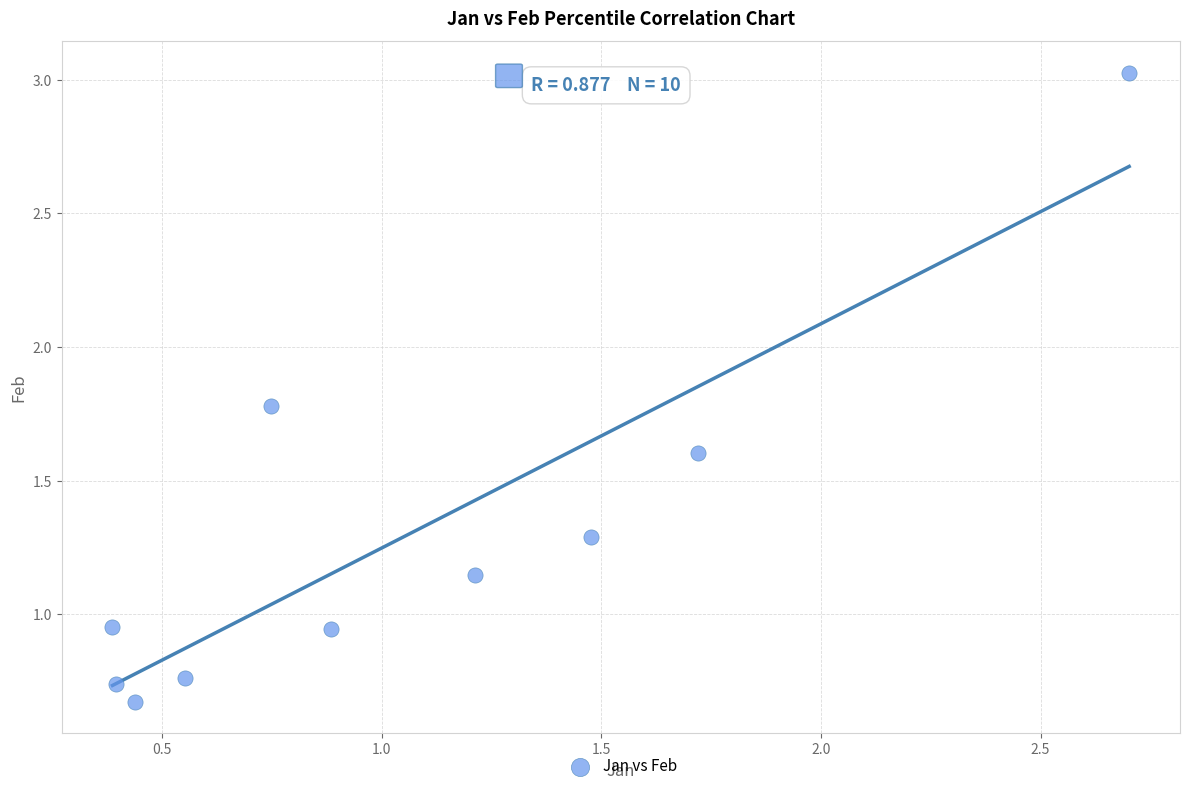

What is the average Y value?

1.3